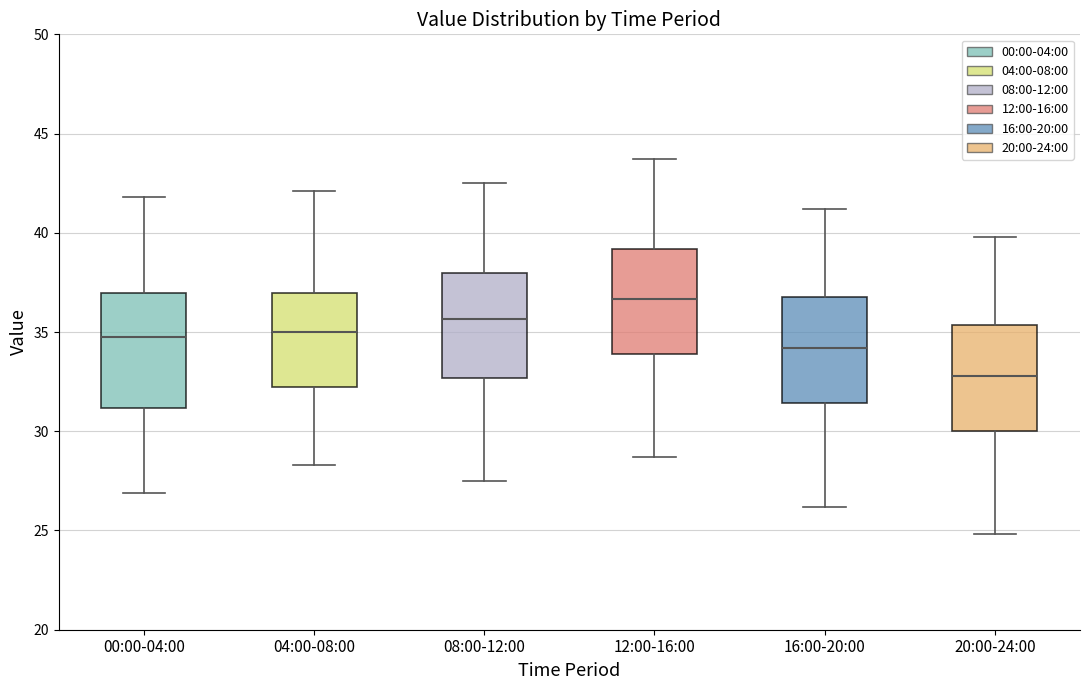

Which box has the lowest median line?

20:00-24:00